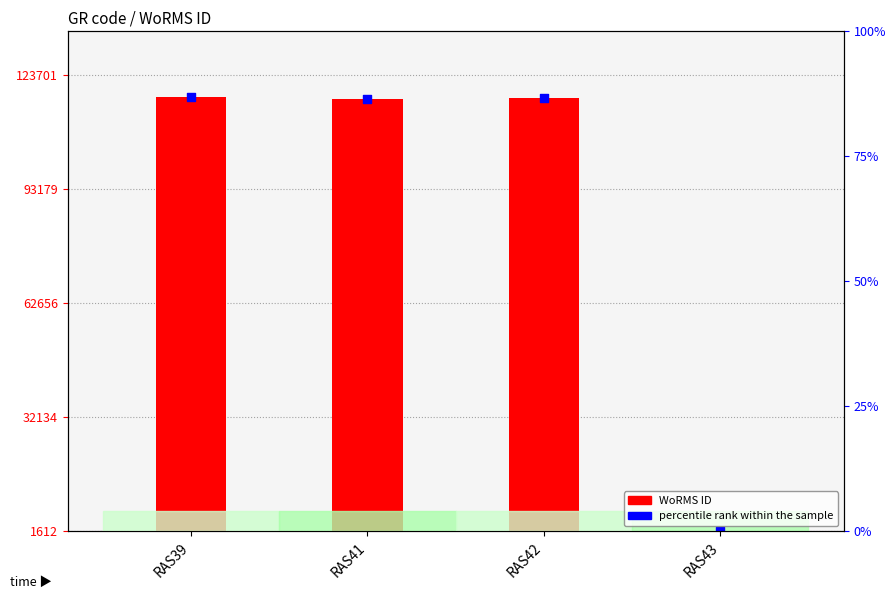

What is the change in value from RAS39 to RAS42?

-500